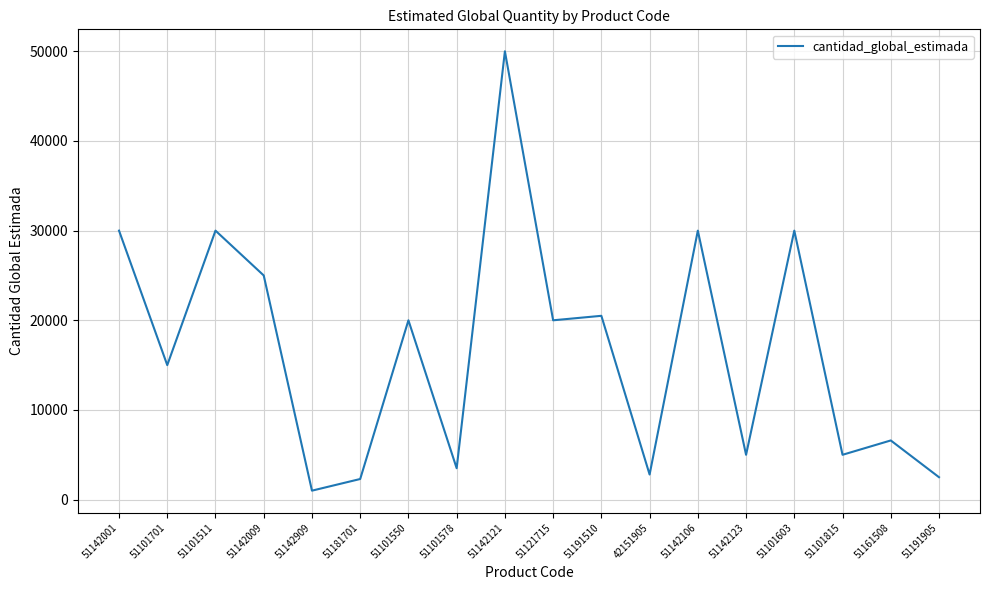

What is the approximate value at 51191510?

20500